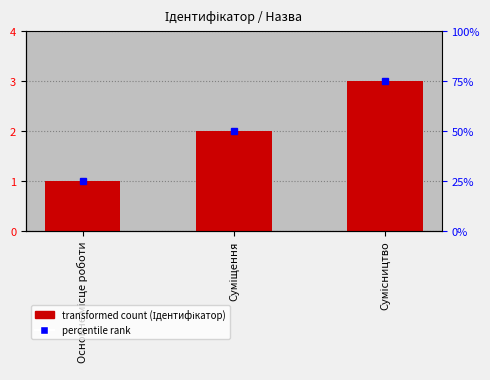

At which label does the data first exceed 2?

Сумісництво